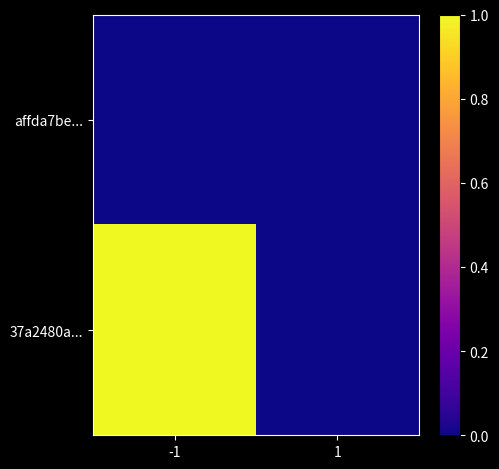

List the series in order of their peak value, highest first.

37a2480a..., affda7be...